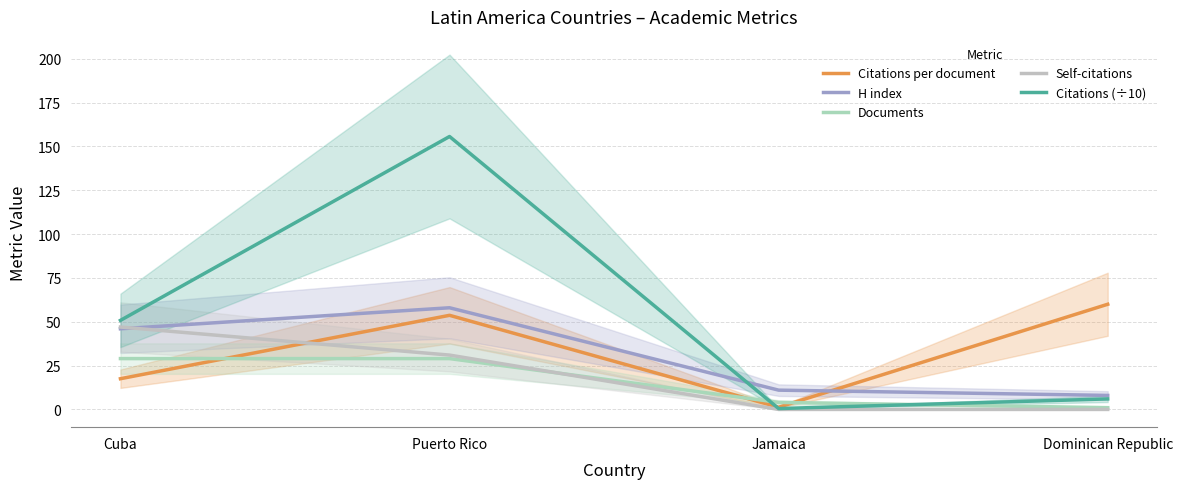

At which label is Citations (÷10) closest to 78?

Cuba